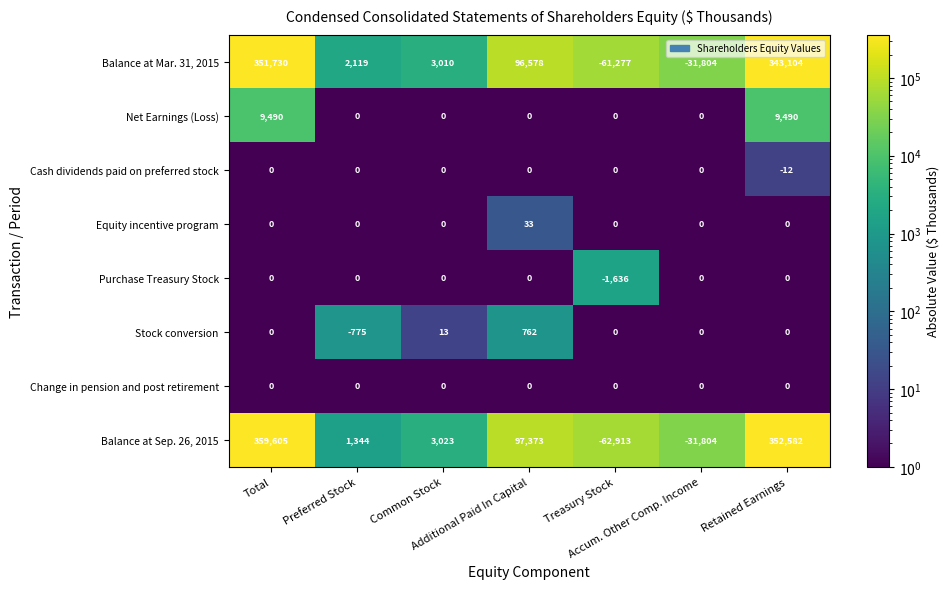

What is the average value of the Balance at Mar. 31, 2015 series?

100494